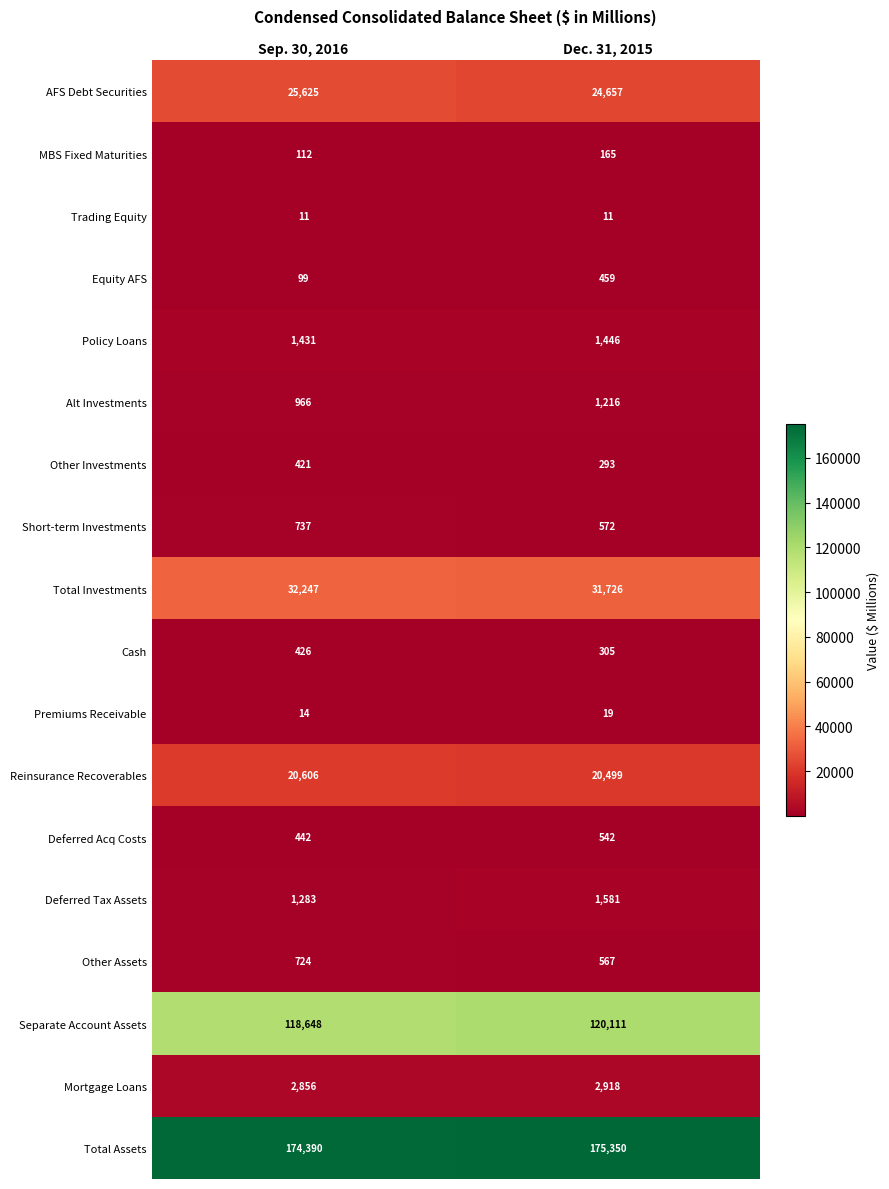

At how many categories does at least one series exceed 38223?

2